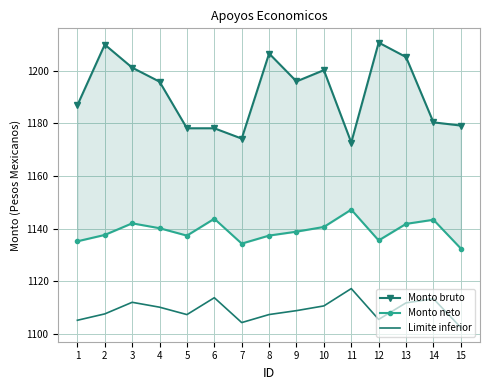

What is the maximum value for Monto neto?

1147.3